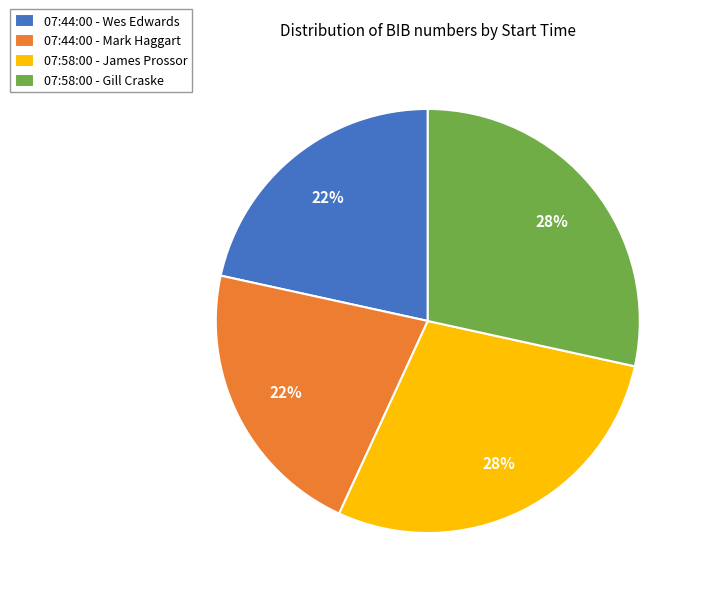

Is the sum of 07:58:00 - Gill Craske and 07:58:00 - James Prossor greater than half?

Yes